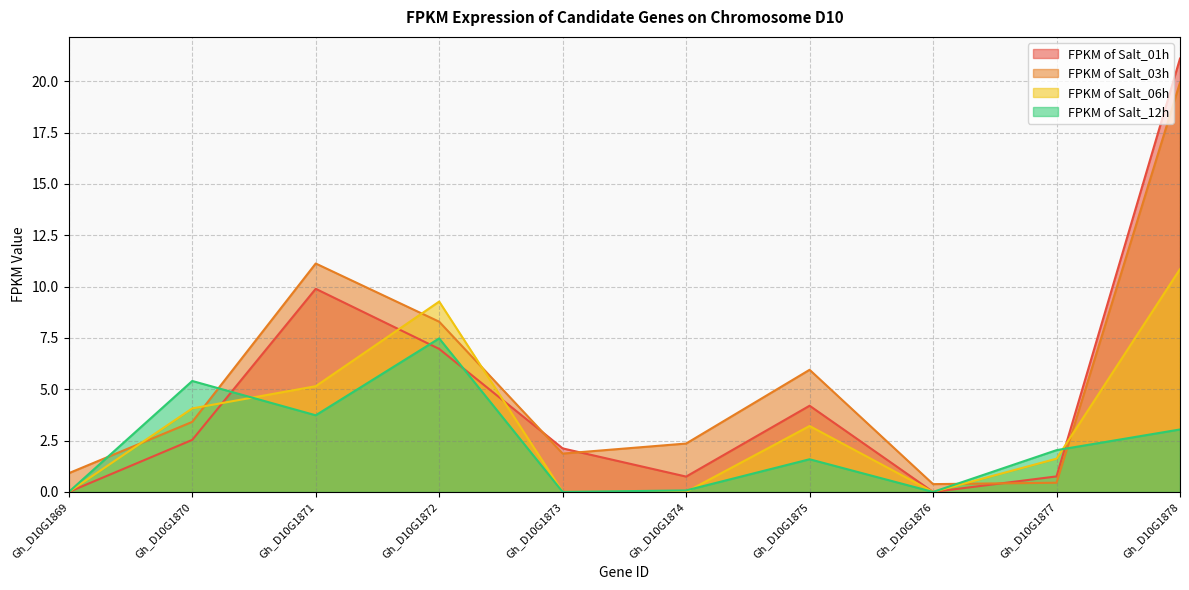

What is the value of the FPKM of Salt_06h point at the 9th from the left?

1.6